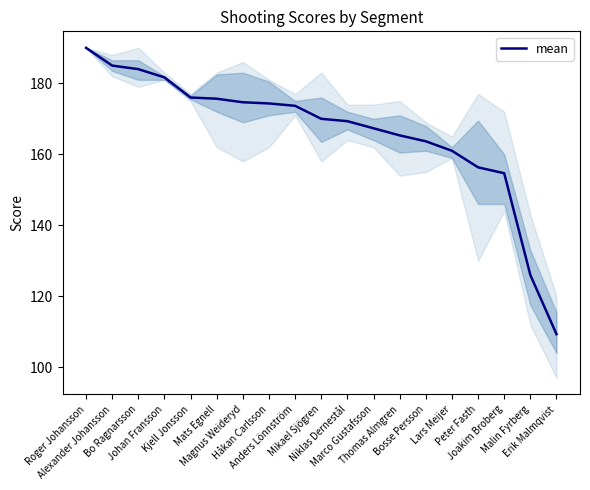

What is the minimum value shown in the chart?

109.3